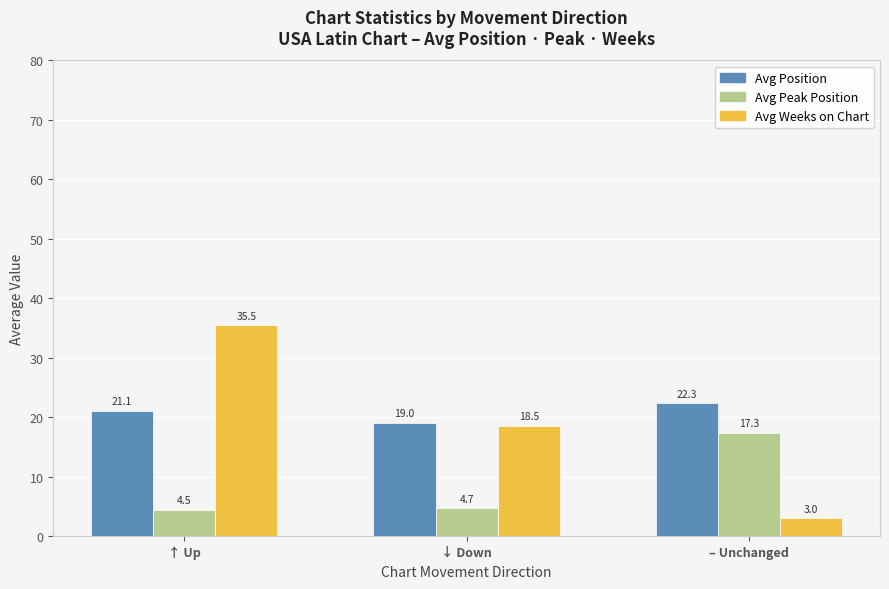

What is the label of the 3rd bar from the right?

↑ Up